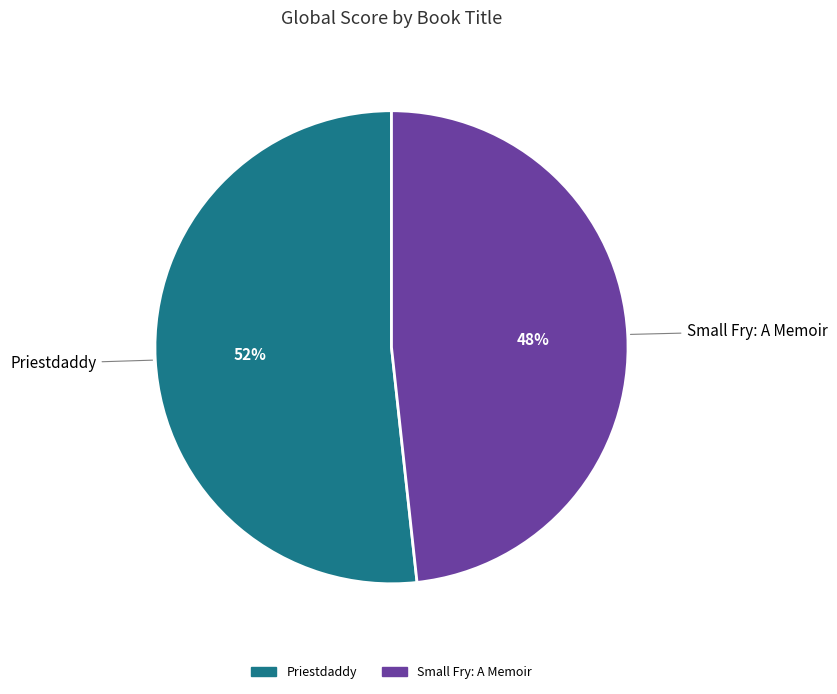

Which category has the smallest portion of the pie?

Small Fry: A Memoir